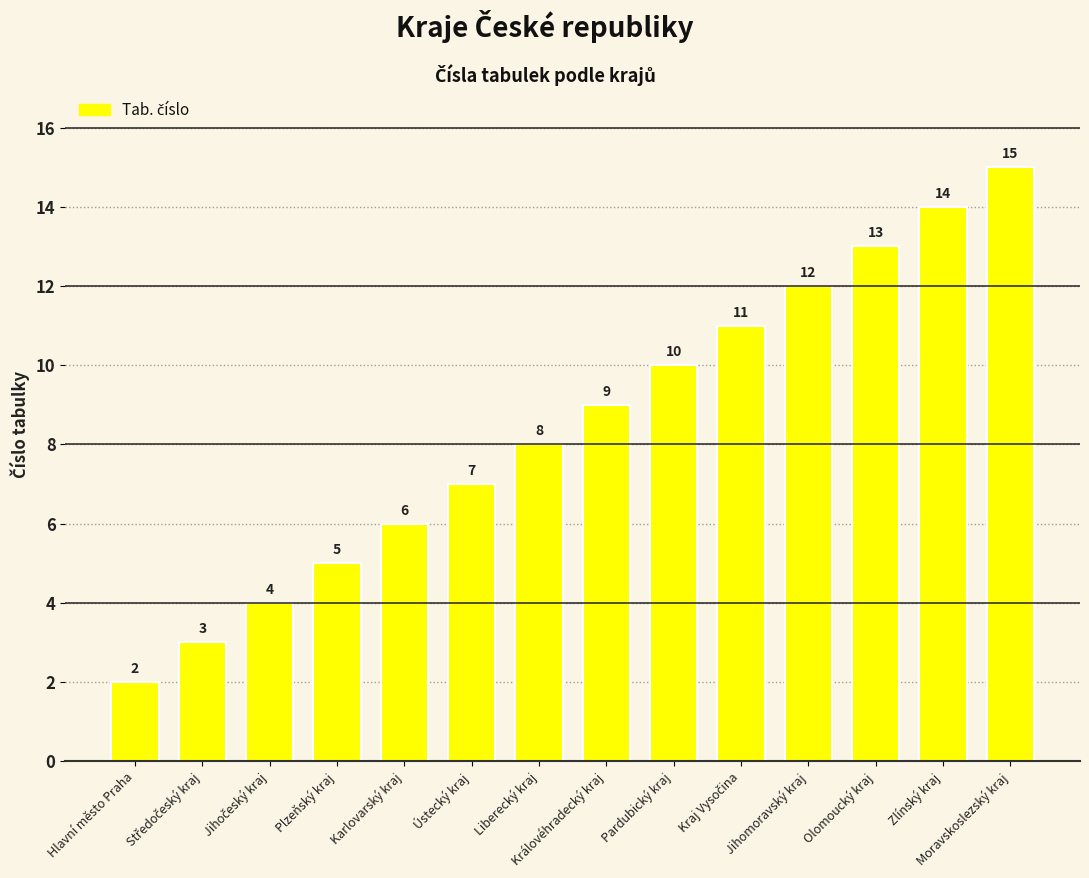

Approximately how many times larger is the value at Hlavní město Praha compared to Jihomoravský kraj?

0.2